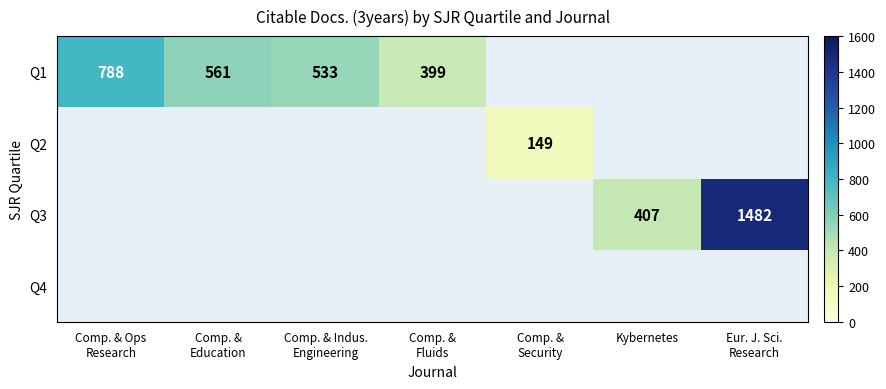

The value of Q1 at Comp. & Indus. Engineering is 533.0. True or false?

True